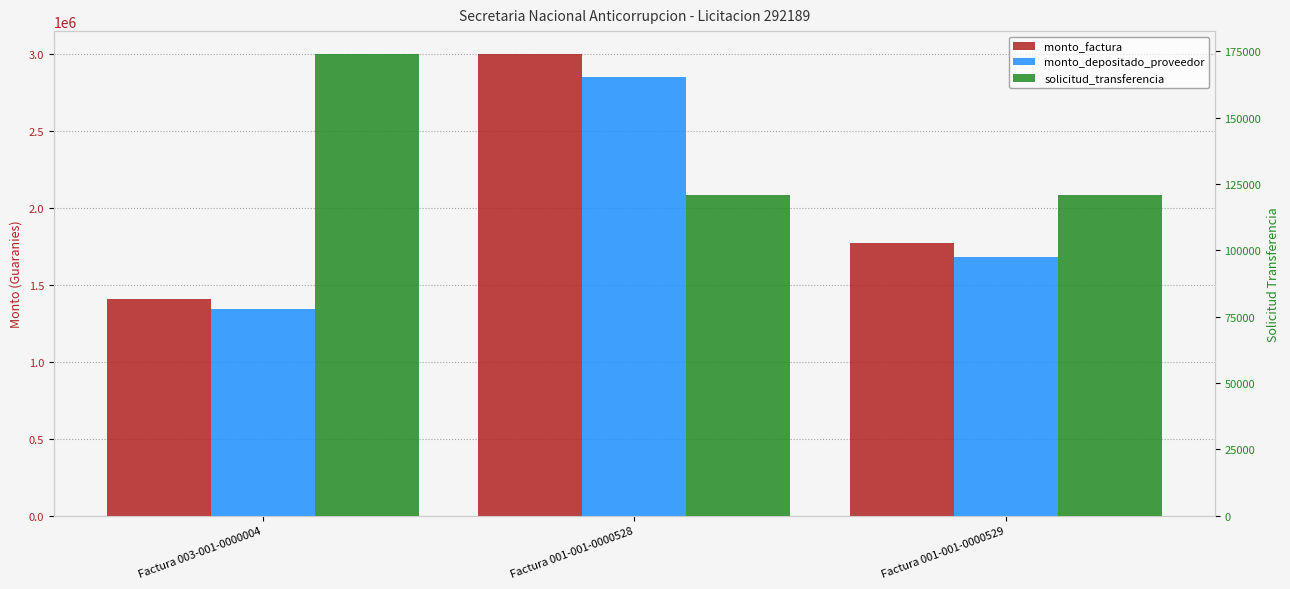

What is the sum of the solicitud_transferencia values at Factura 001-001-0000528 and Factura 003-001-0000004?

294608